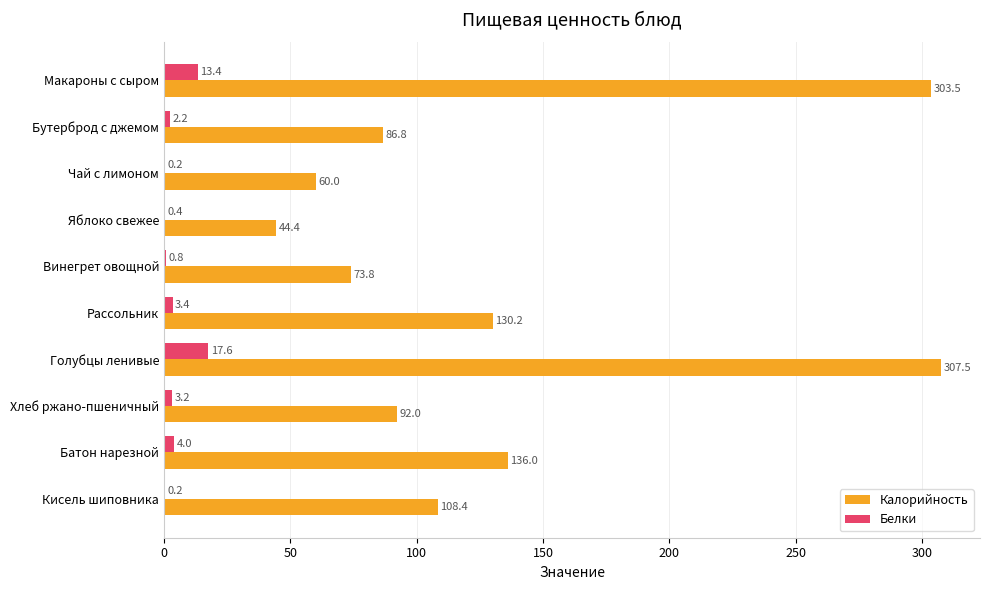

At which category is the sum across all series the highest?

Голубцы ленивые